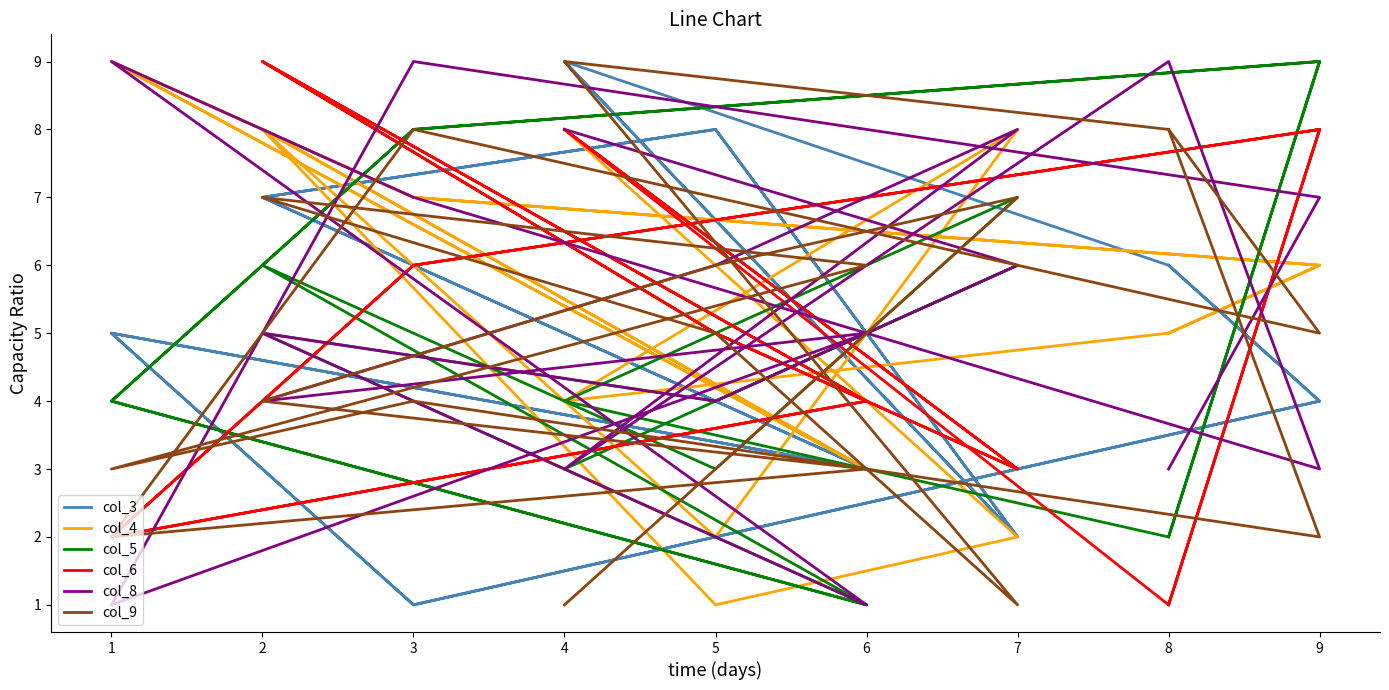

How many interior local peaks does the col_9 series have?

5